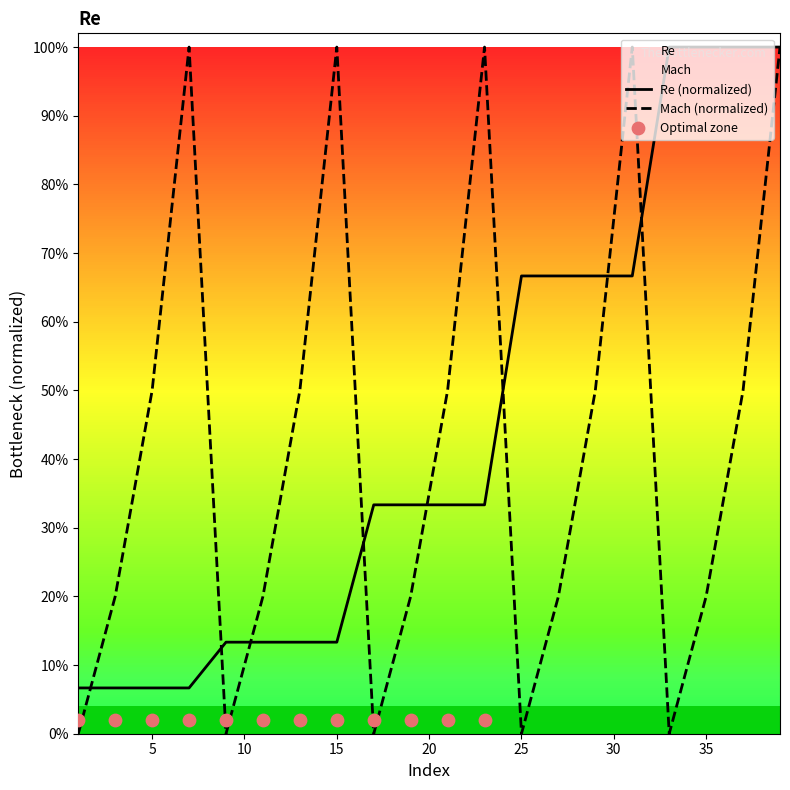

Is the value of Mach at 1 greater than the value of Re at 17?

No